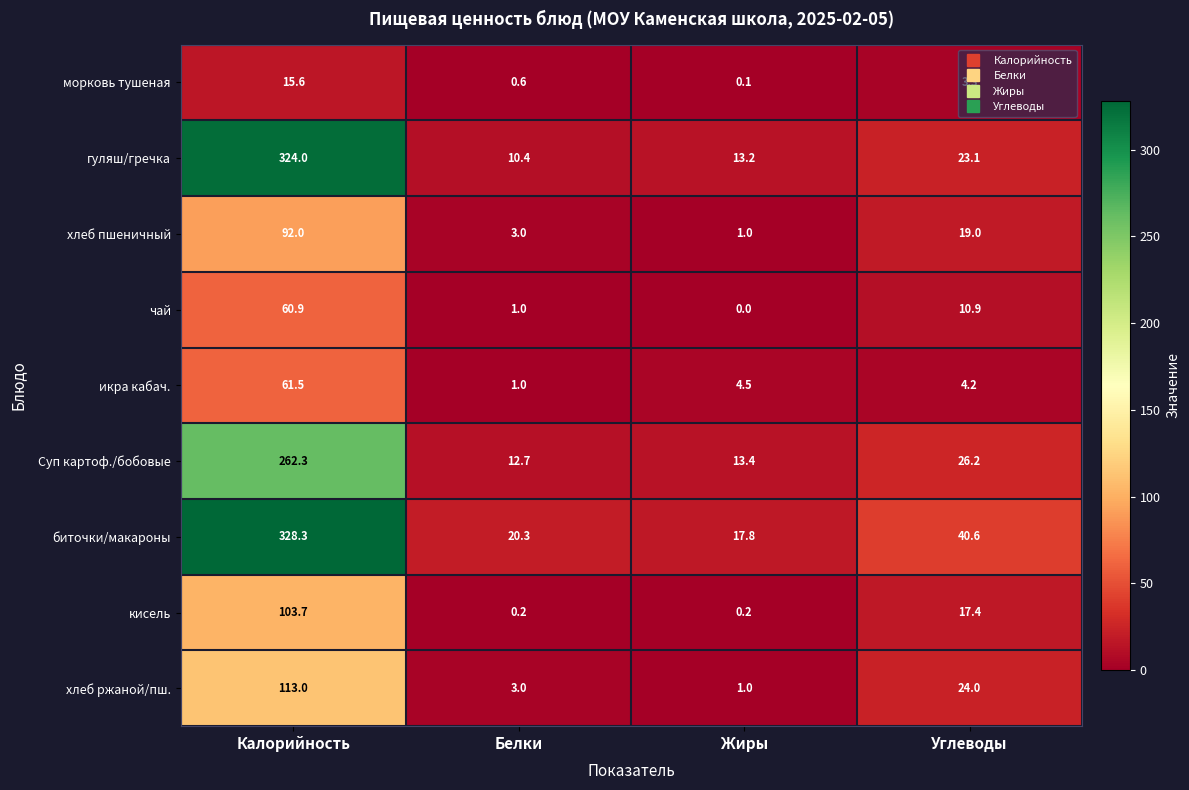

What is the sum of all чай values?

72.8